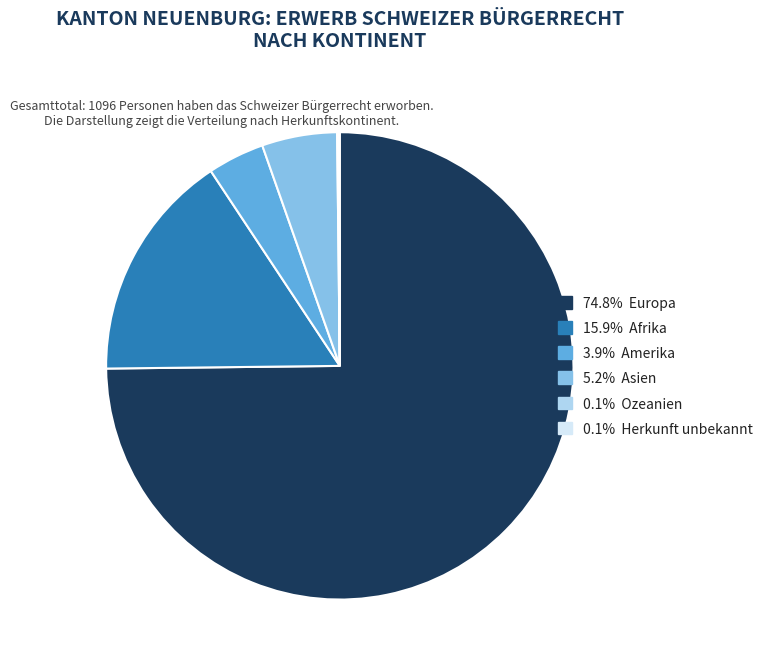

Does any single category account for the majority?

Yes